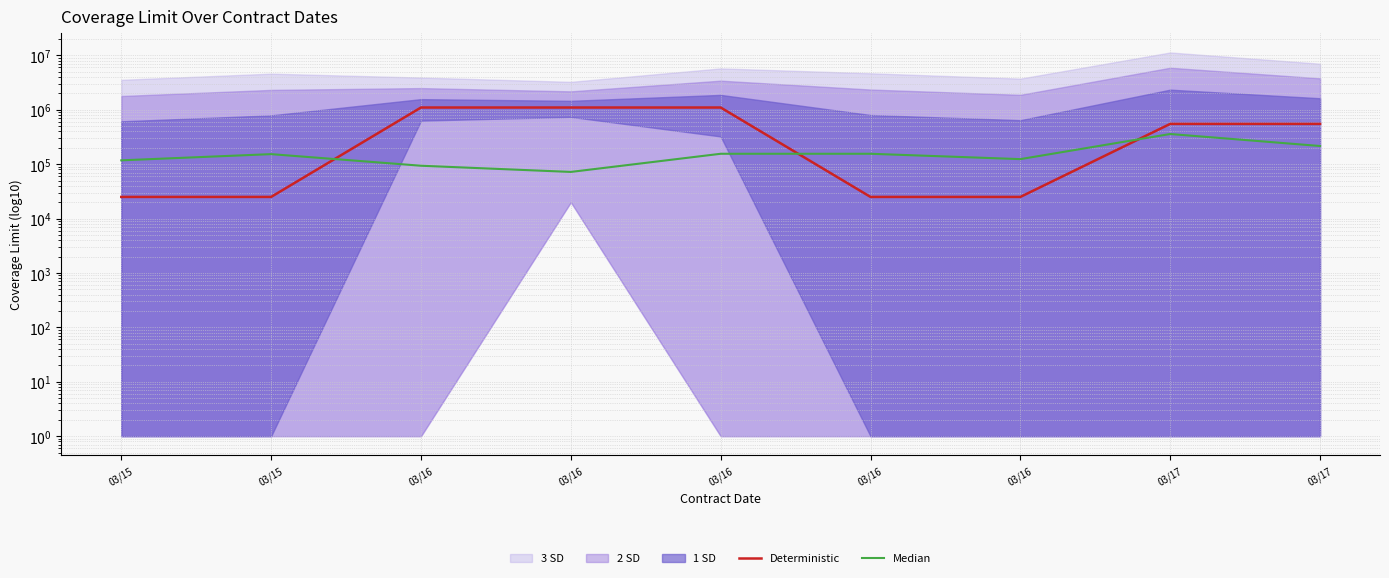

List the series in order of their overall mean, lowest first.

Median, Deterministic